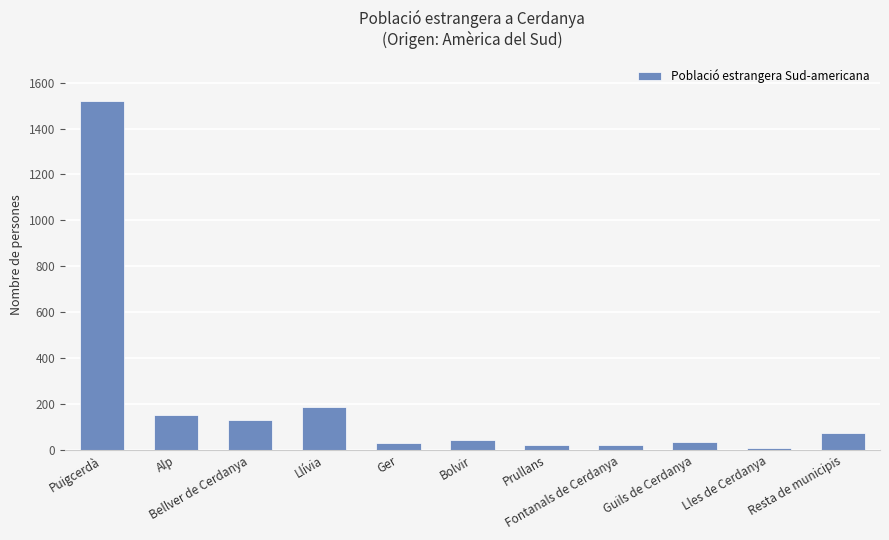

What is the difference between the second highest and second lowest values?

164